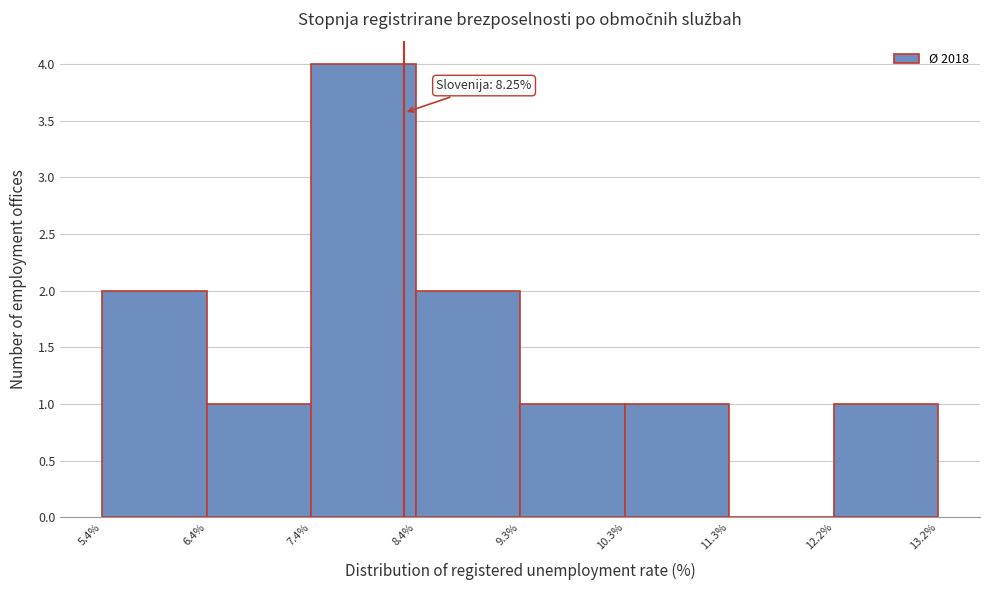

Over which range of the x-axis is the bar tallest?

7.4% to 8.4%